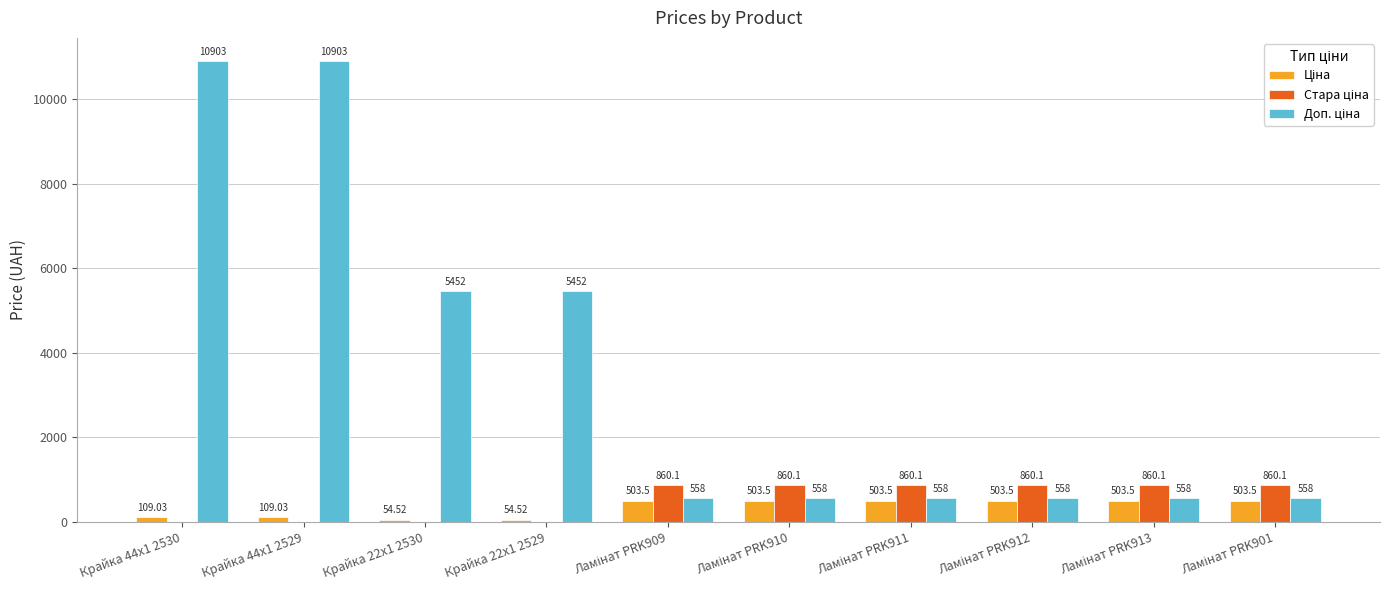

What is the total value across all series at Крайка 22x1 2529?

5506.5